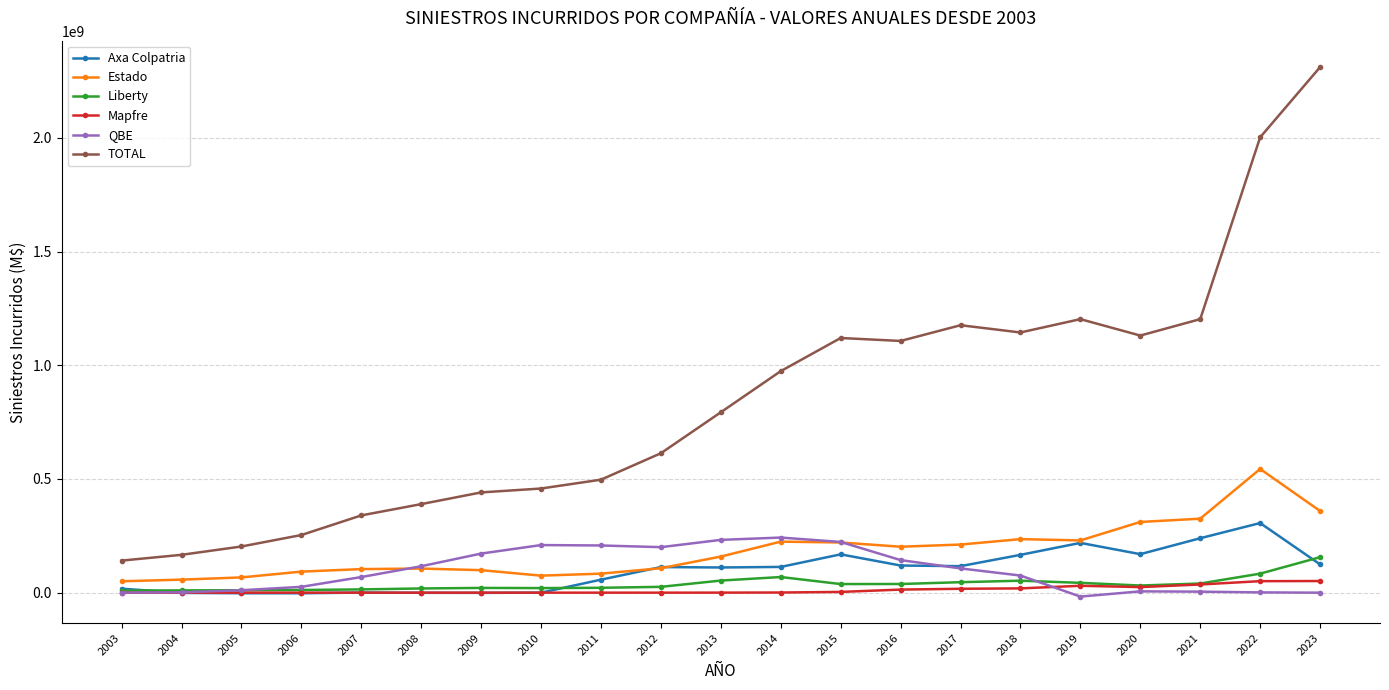

Which series changed the most between 2003 and 2015?

TOTAL